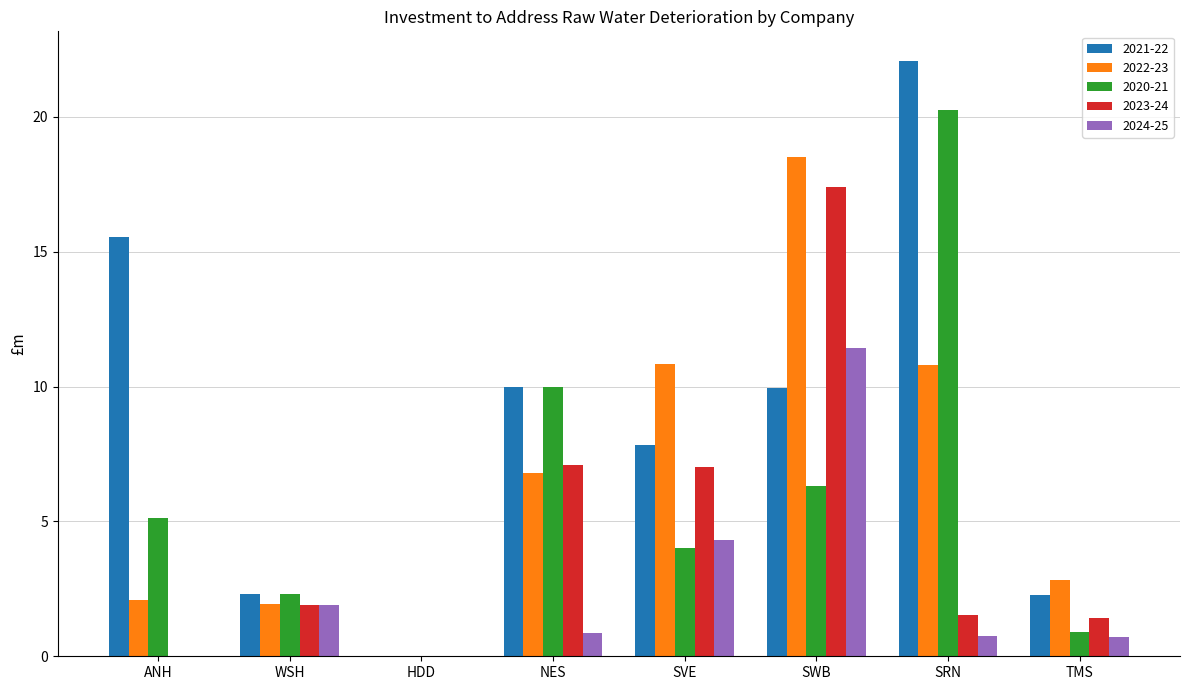

At which label does 2023-24 reach its peak?

SWB